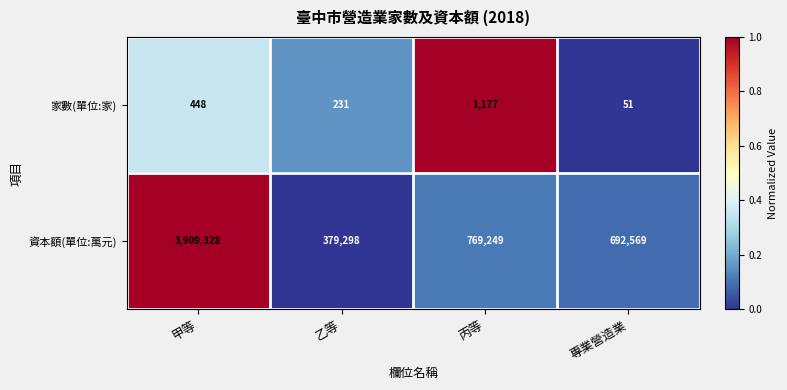

What is the total value across all series at 乙等?

379529